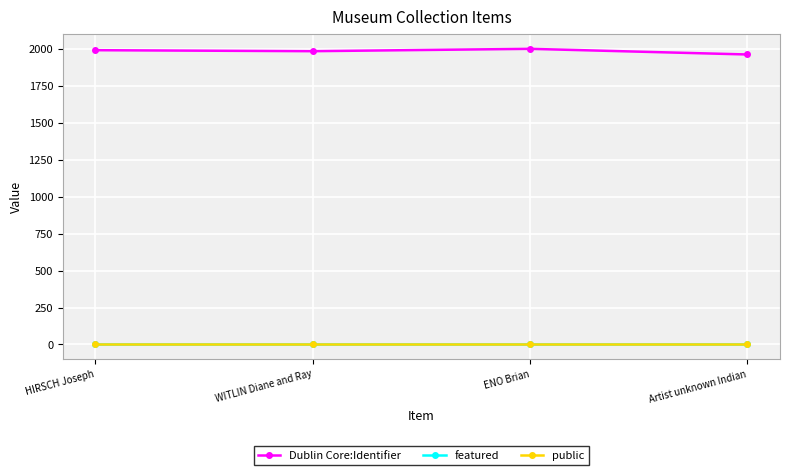

Which series has the largest total across all categories?

Dublin Core:Identifier